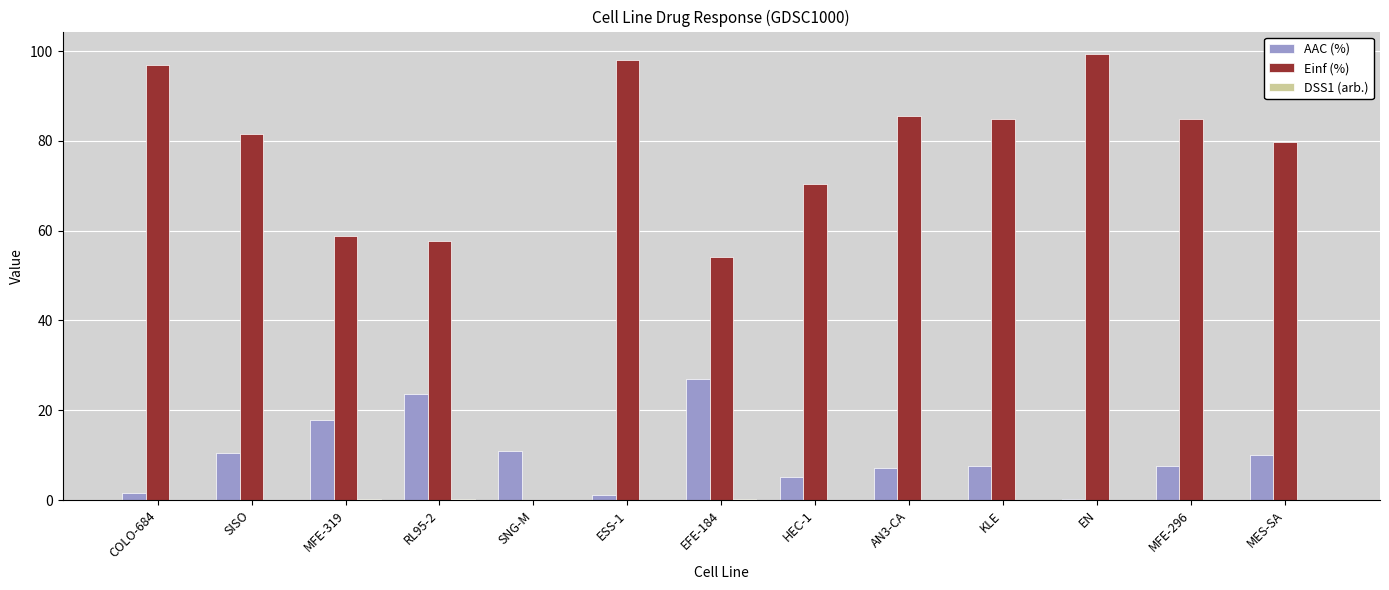

What is the sum of all Einf (%) values?

951.5